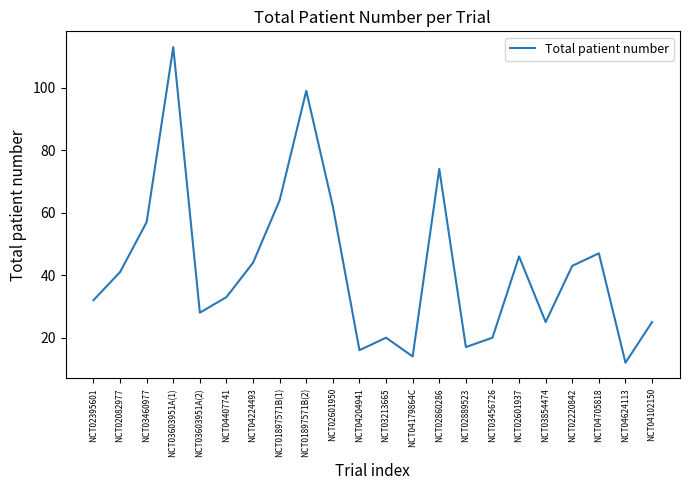

Between NCT03603951A(2) and NCT03854474, which is larger?

NCT03603951A(2)